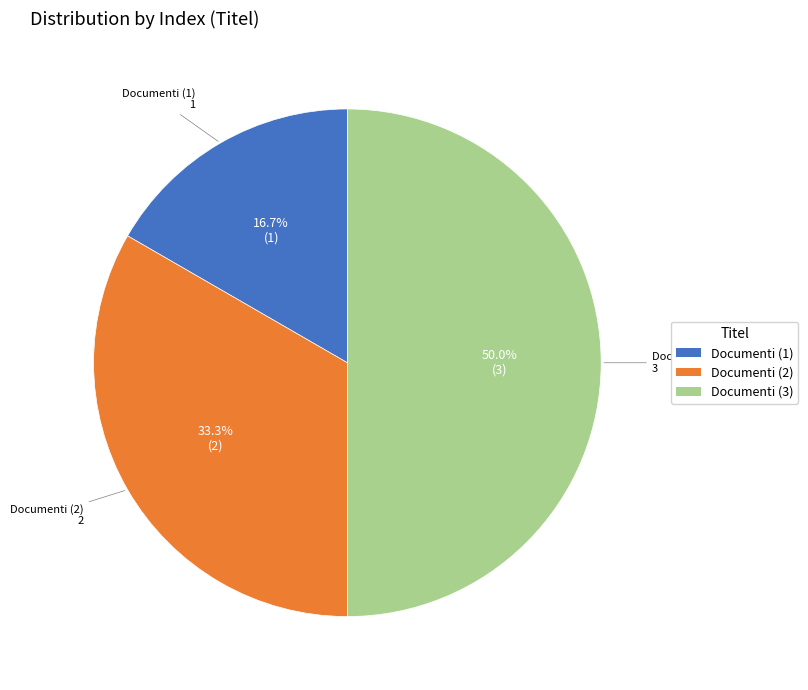

Is Documenti (1) the majority of the pie?

No